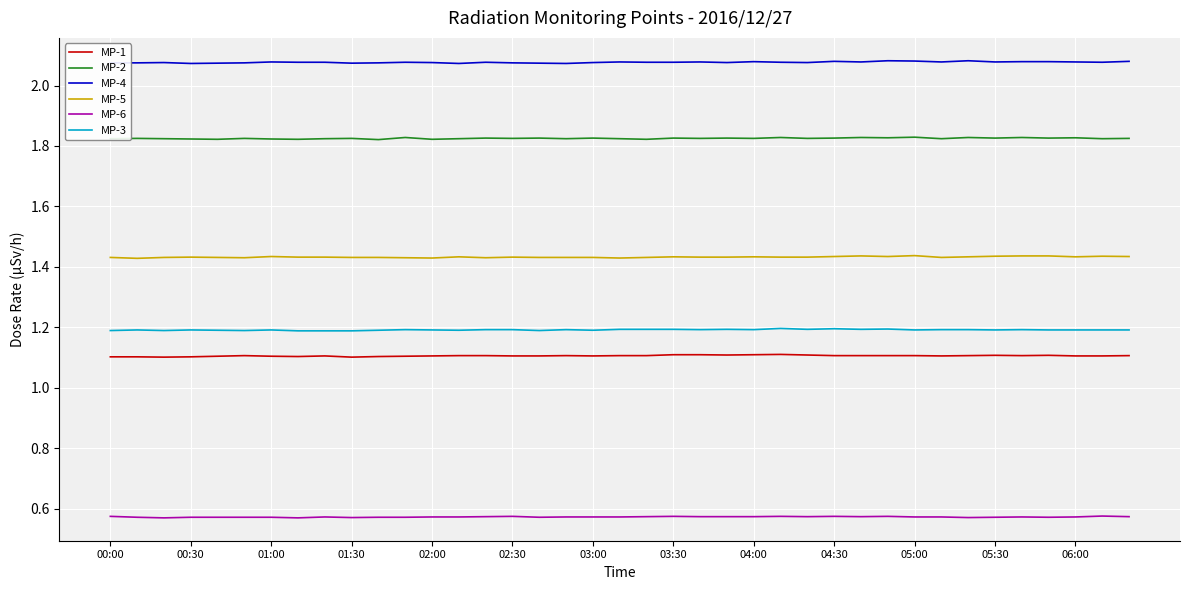

Which series has the largest total across all categories?

MP-4